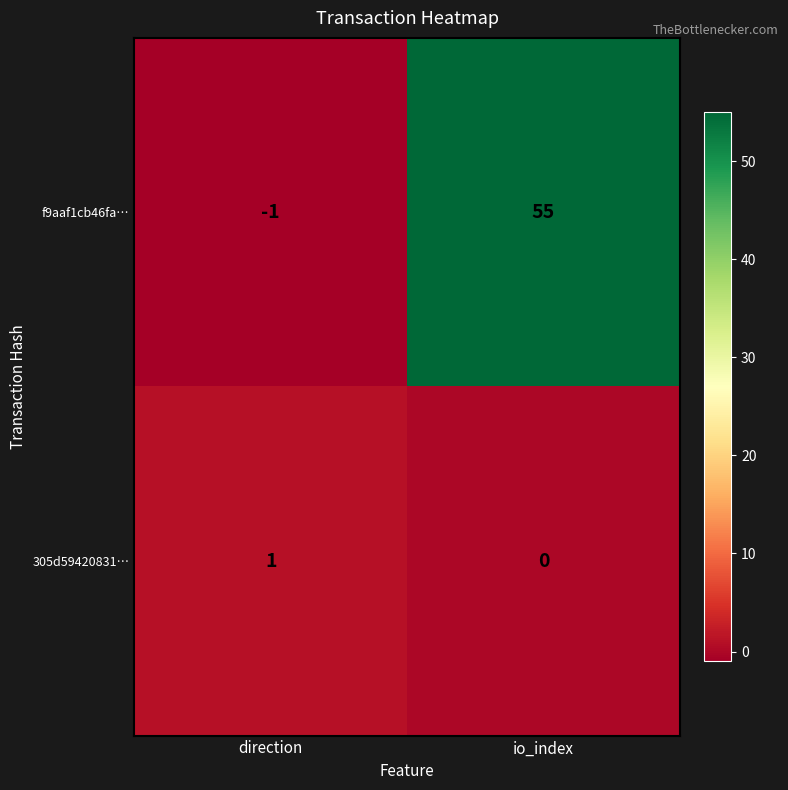

Where is 305d59420831… nearest to the value 0?

io_index